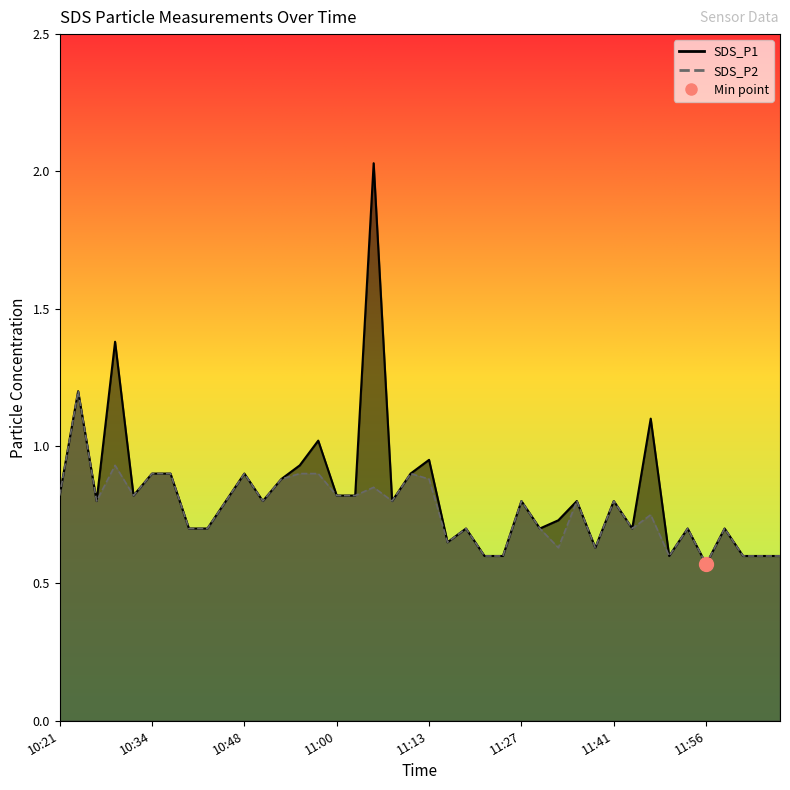

True or false: SDS_P2 and SDS_P1 intersect in this chart.

False